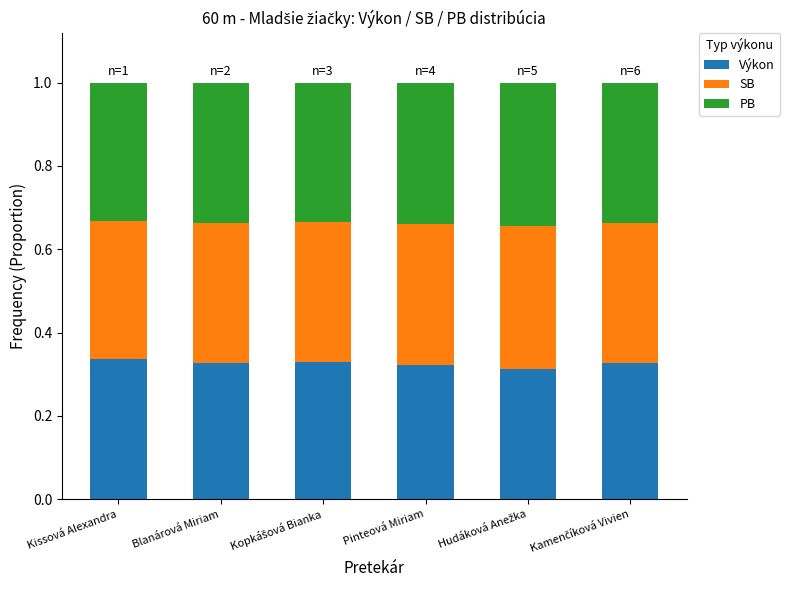

What is the sum of all Výkon values?

2.0